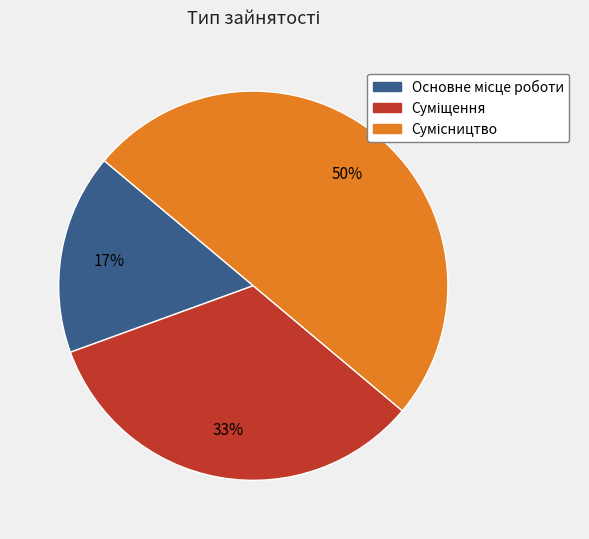

To the nearest percent, what is the difference between the largest and smallest slice percentages?

33%